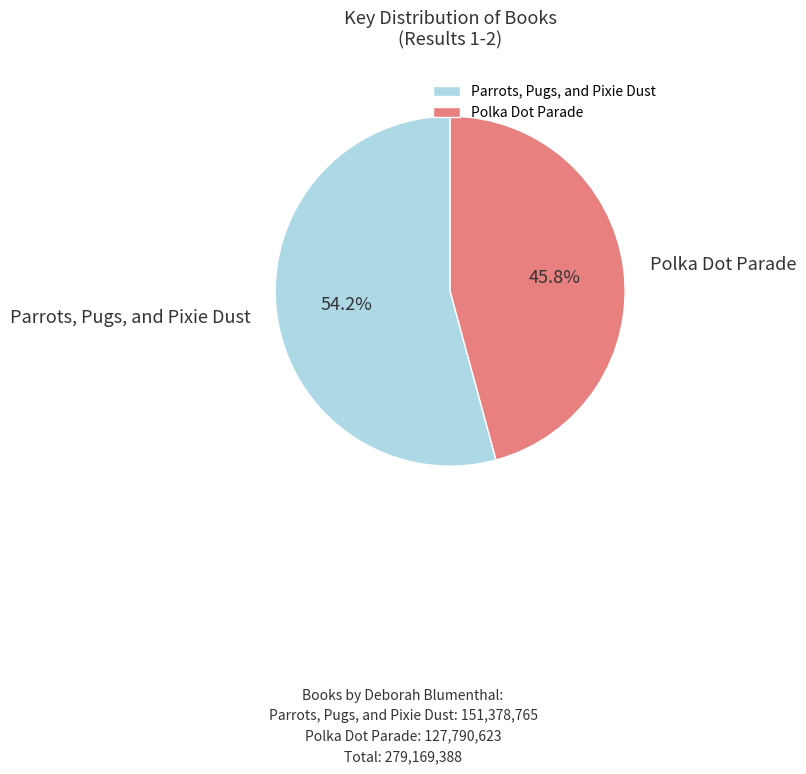

Which has a higher value, Polka Dot Parade or Parrots, Pugs, and Pixie Dust?

Parrots, Pugs, and Pixie Dust